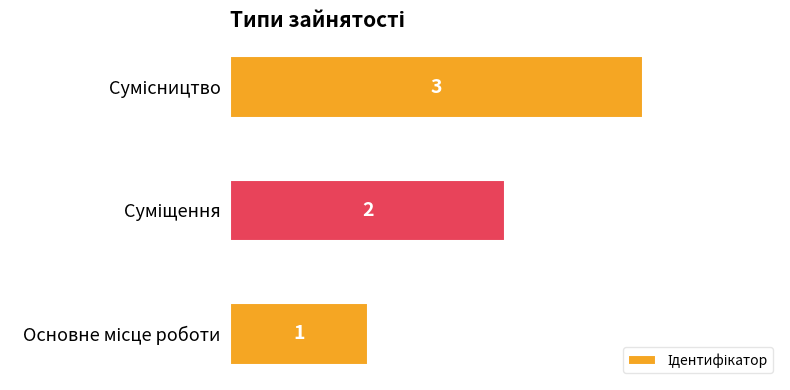

How many values are between 1 and 3?

3